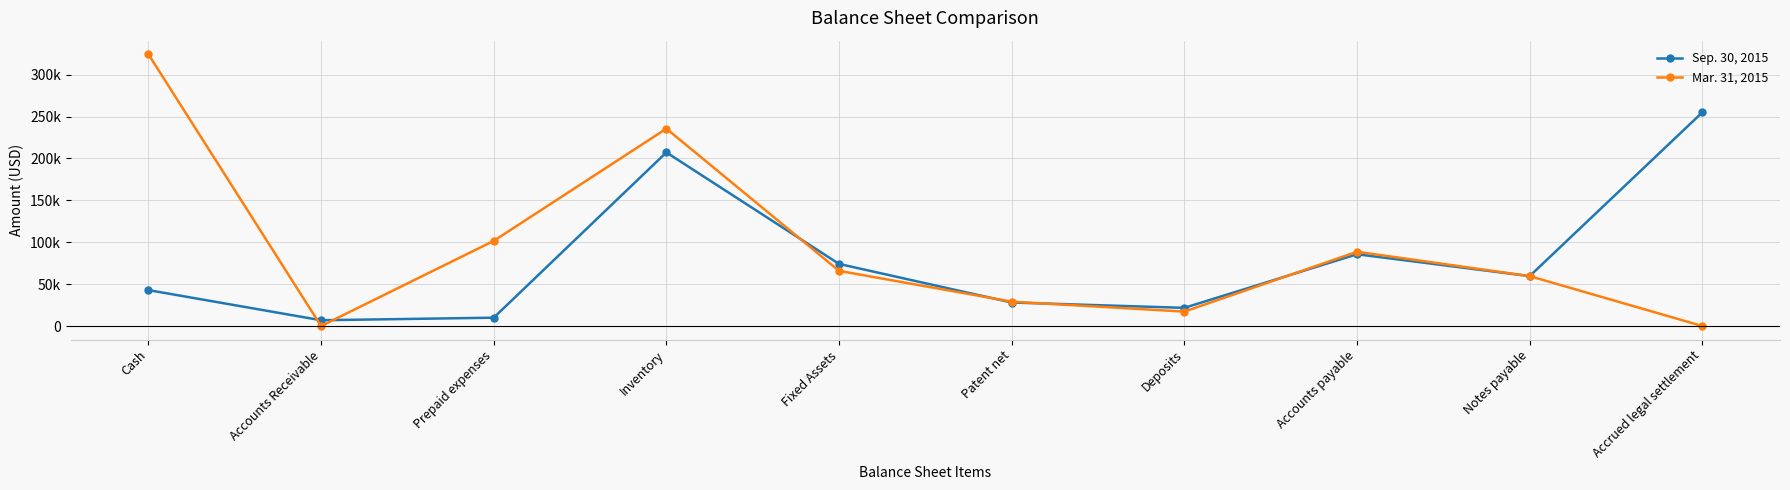

Is the value of Sep. 30, 2015 at Accounts Receivable greater than the value of Mar. 31, 2015 at Patent net?

No